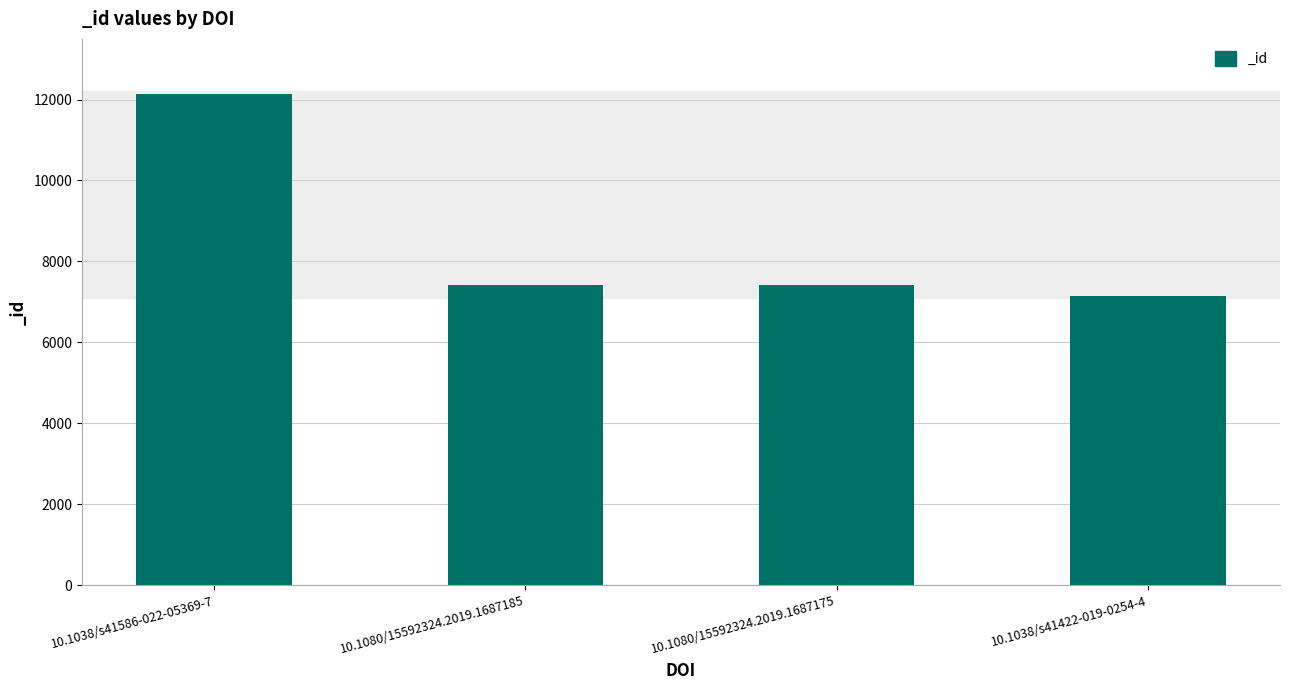

What is the label of the 3rd bar from the left?

10.1080/15592324.2019.1687175